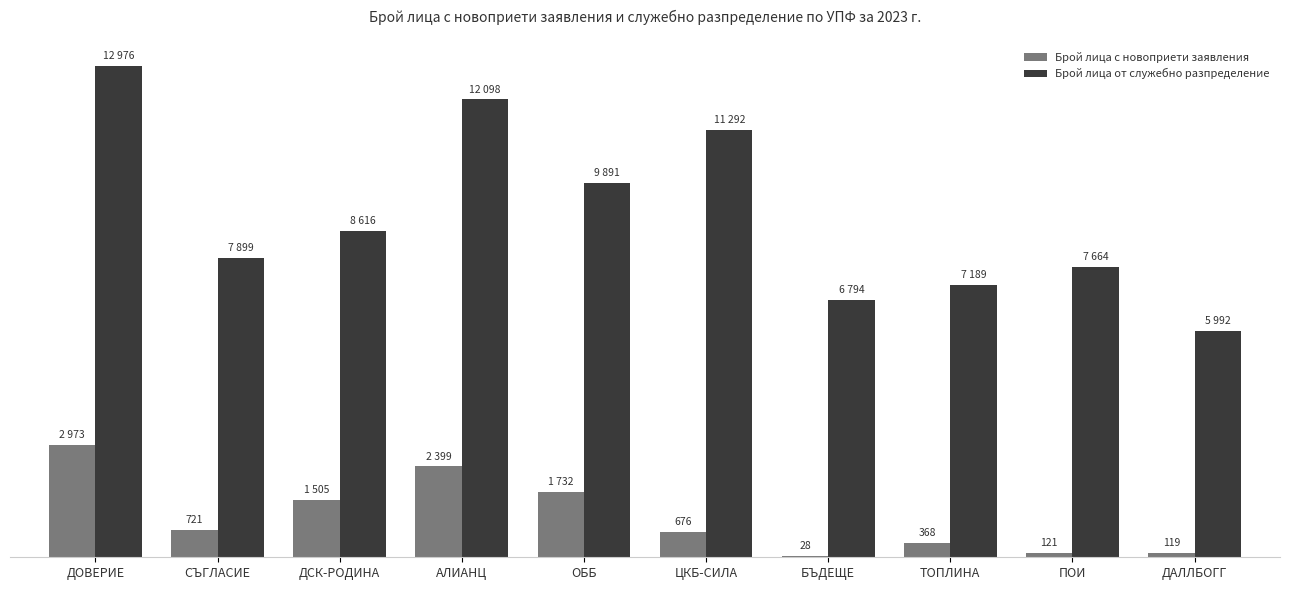

What are all the series names shown in the legend?

Брой лица с новоприети заявления, Брой лица от служебно разпределение